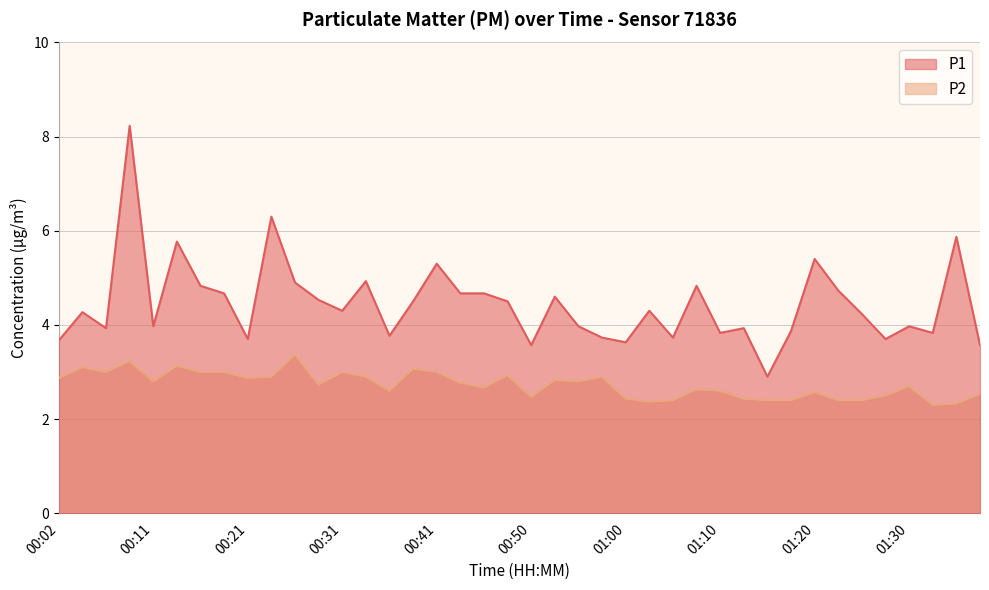

Reading left to right, transcribe all the data shown in this chart.

P1: 3.7	4.3	3.9	8.2	4.0	5.8	4.8	4.7	3.7	6.3	4.9	4.5	4.3	4.9	3.8	4.5	5.3	4.7	4.7	4.5	3.6	4.6	4.0	3.7	3.6	4.3	3.7	4.8	3.8	3.9	2.9	3.9	5.4	4.7	4.2	3.7	4.0	3.8	5.9	3.6
P2: 2.9	3.1	3.0	3.2	2.8	3.1	3.0	3.0	2.9	2.9	3.4	2.7	3.0	2.9	2.6	3.1	3.0	2.8	2.7	2.9	2.5	2.8	2.8	2.9	2.4	2.4	2.4	2.6	2.6	2.4	2.4	2.4	2.6	2.4	2.4	2.5	2.7	2.3	2.3	2.5